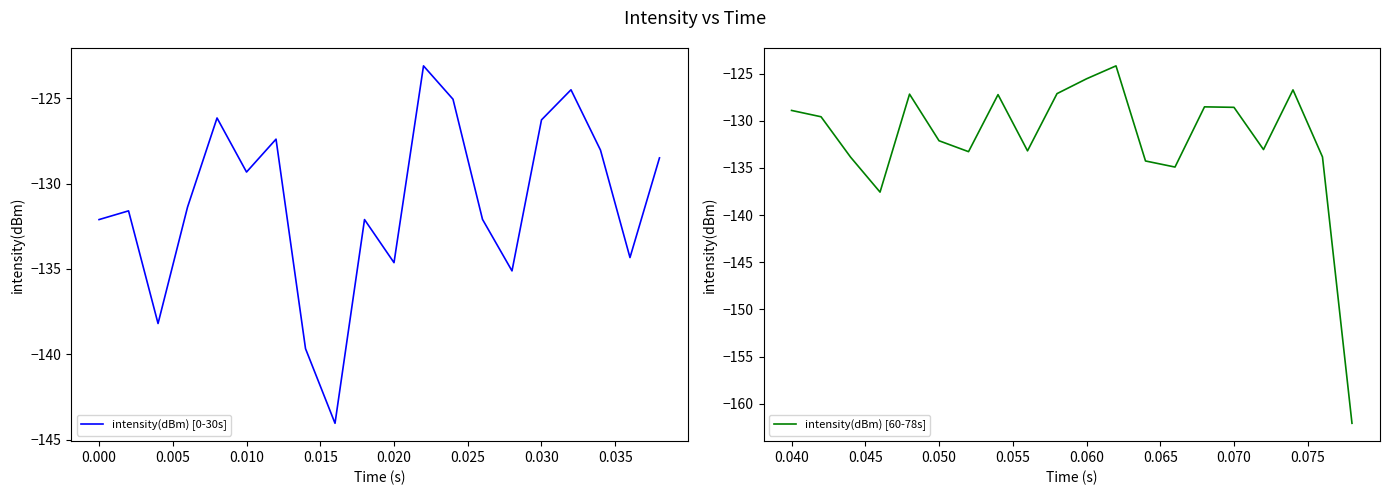

Which series has the largest range (max minus min)?

intensity(dBm) [60-78s]